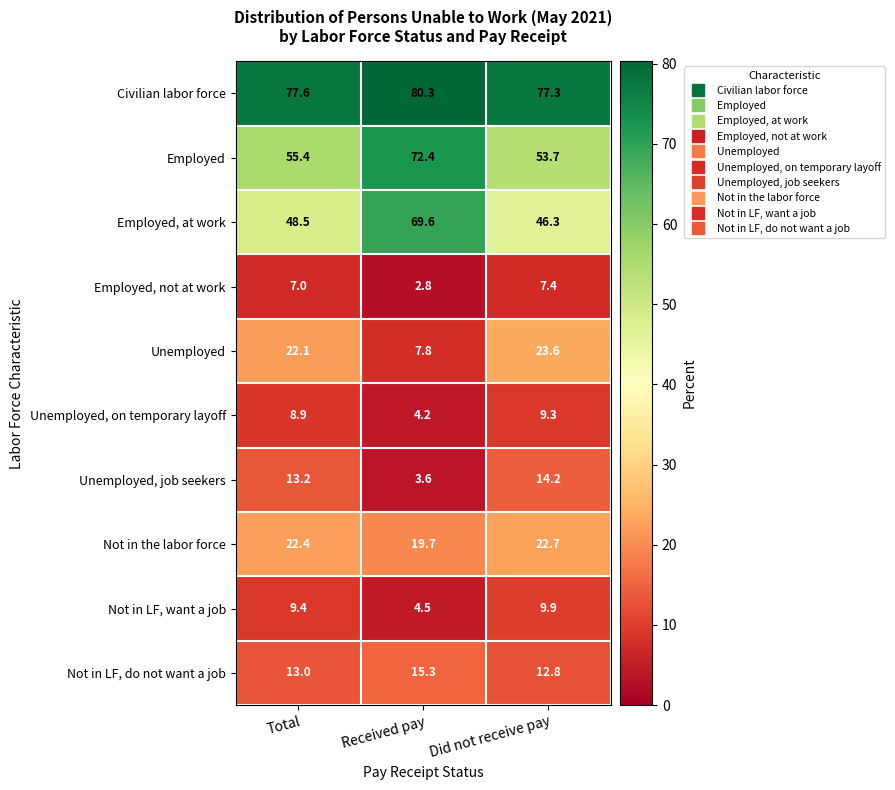

At which label is Unemployed, on temporary layoff closest to 6?

Received pay